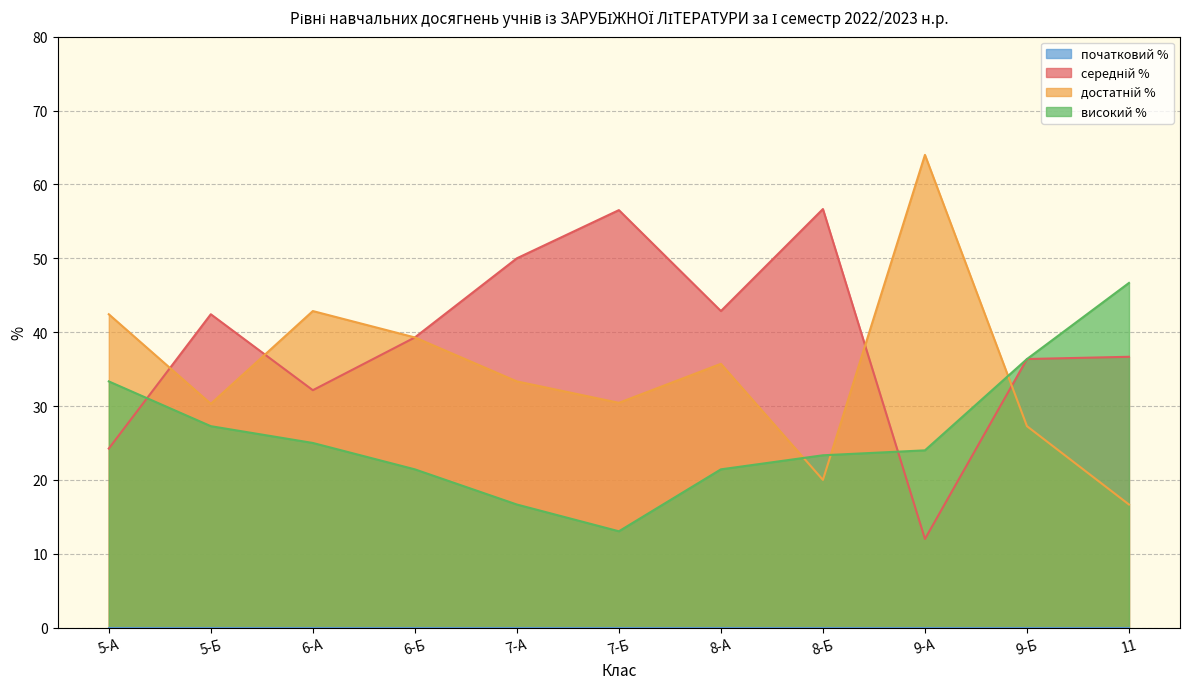

What is the label of the 1st point from the left?

5-А